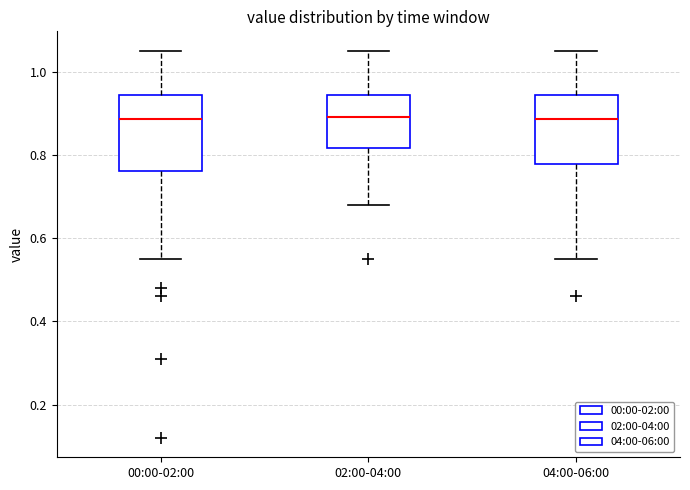

Where does the upper whisker of the box for 00:00-02:00 end on the y-axis? The values are not printed on the chart, so give them approximately, as read against the axis.

1.06